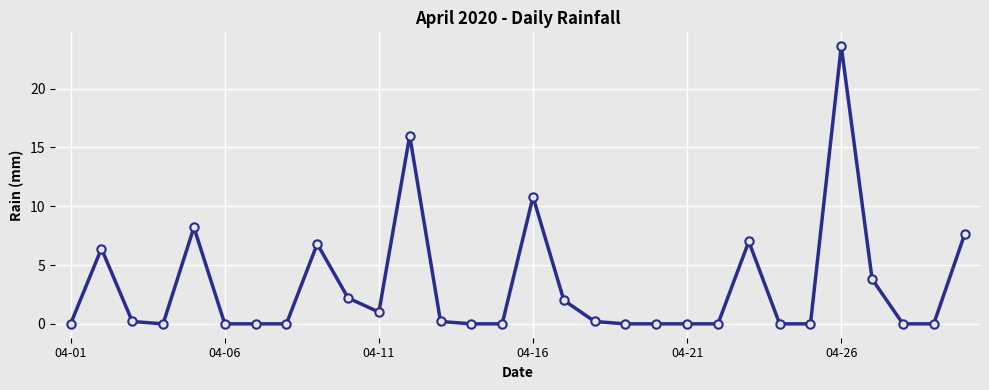

True or false: the data has more than 2 interior local peaks.

True